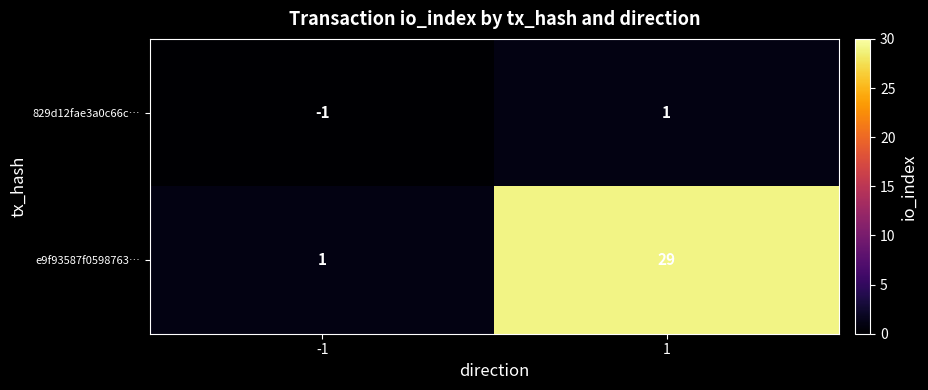

Count the number of categories in the chart.

2